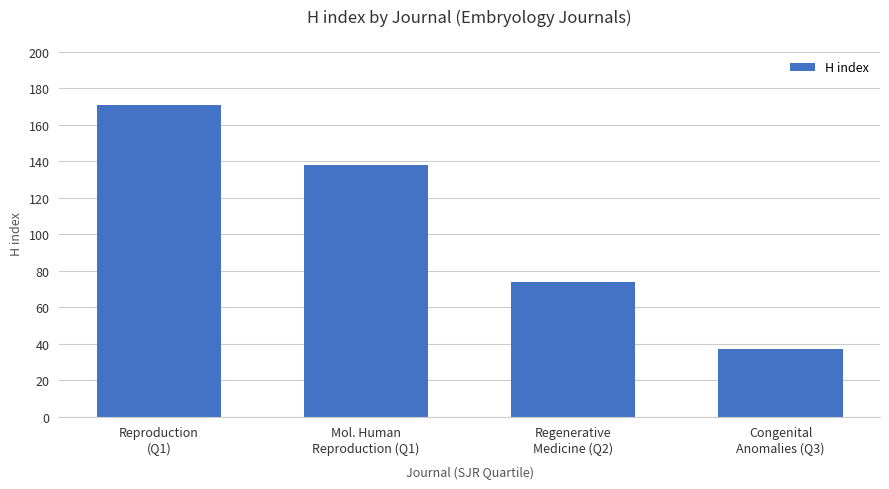

What is the difference between the second highest and minimum values?

101